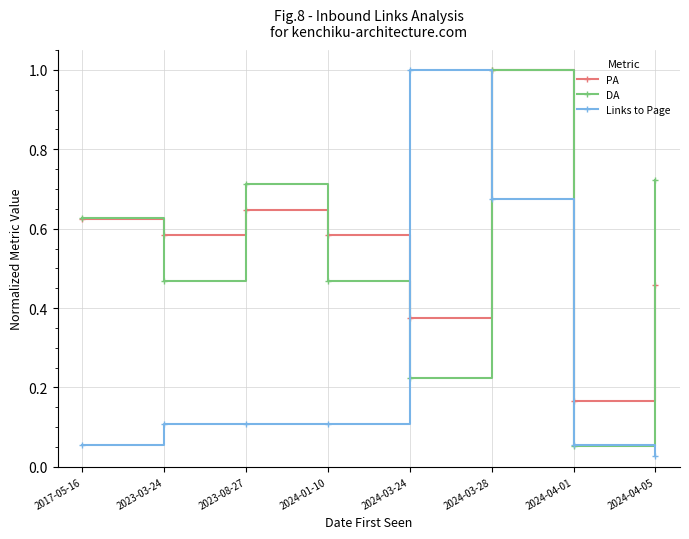

What is the label of the 6th point from the right?

2023-08-27